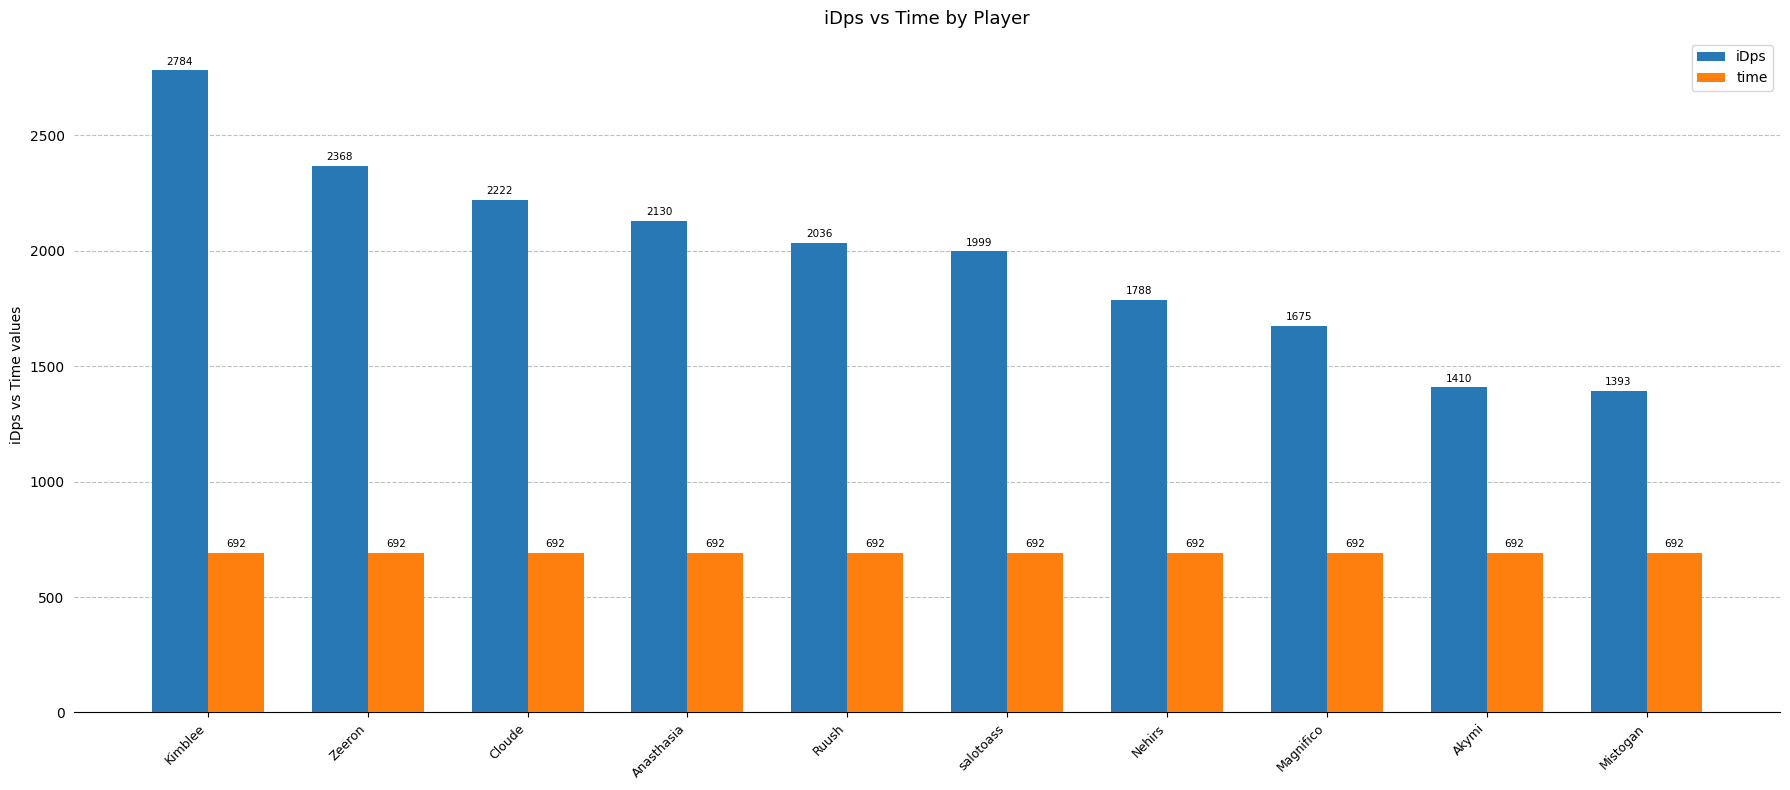

What is the average value of the iDps series?

1980.4